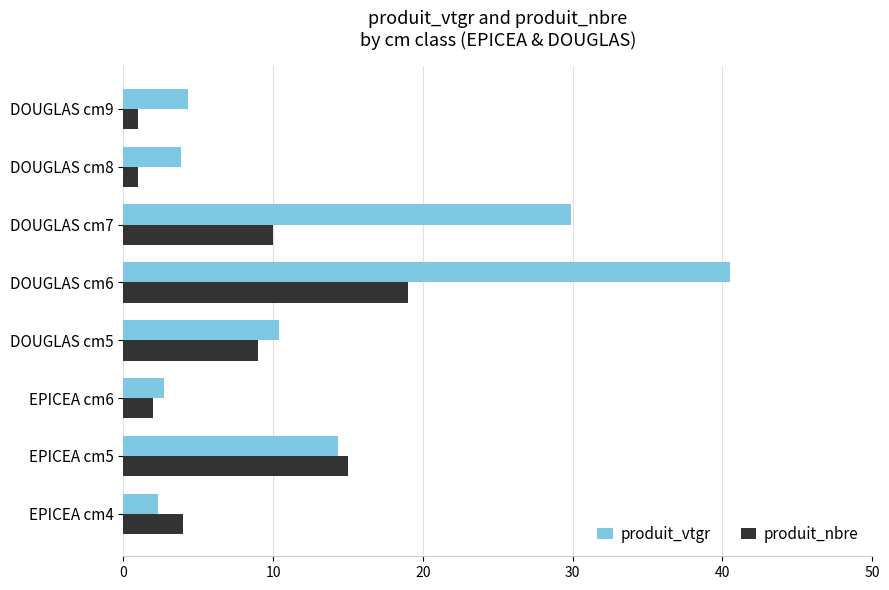

What is the spread (max minus min) of values at EPICEA cm4?

1.7